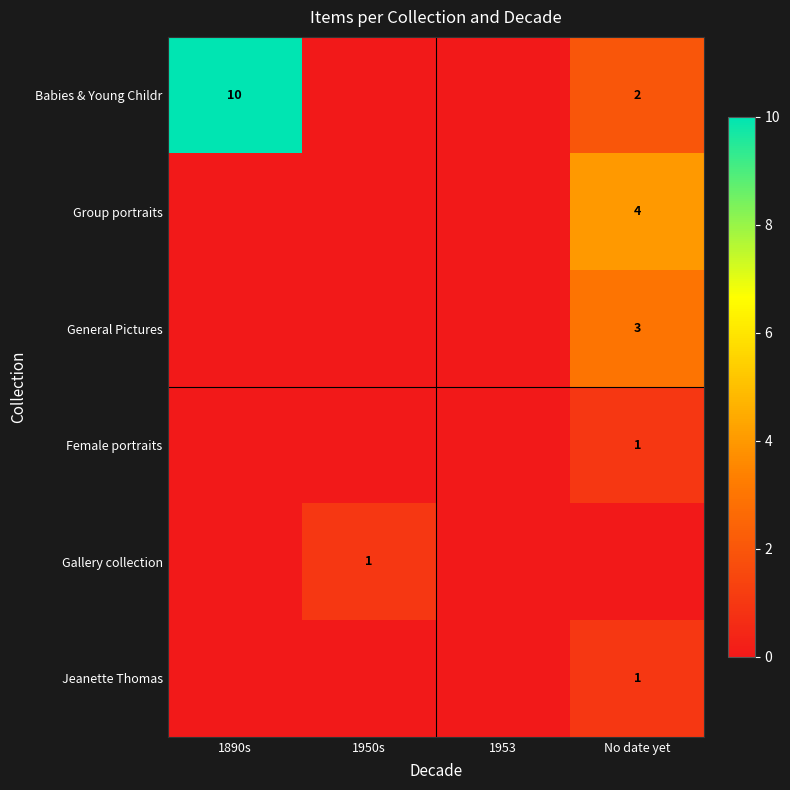

The value of Group portraits at No date yet is 4. True or false?

True